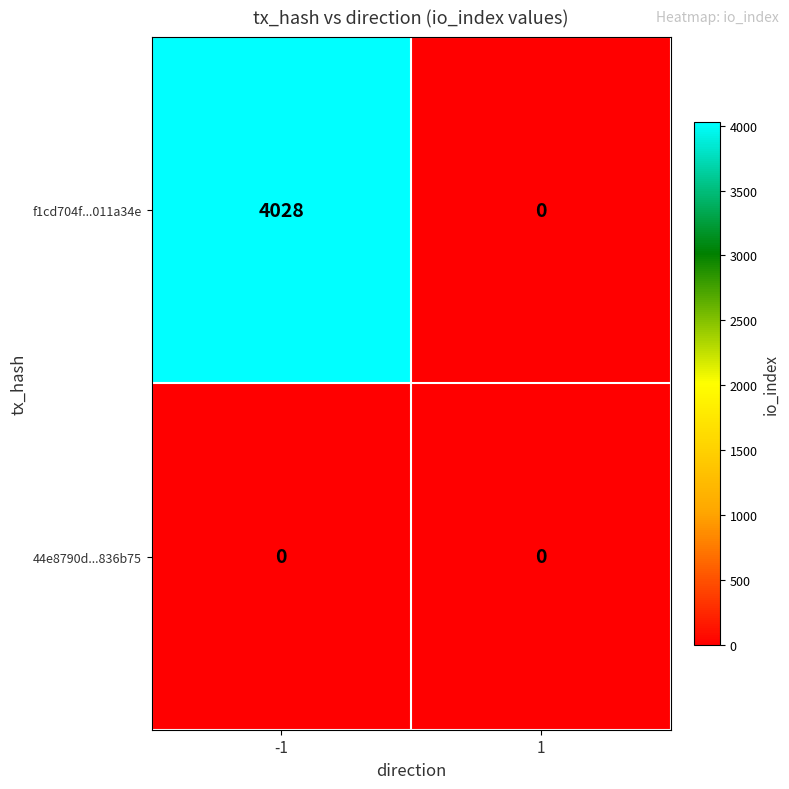

Reading right to left, extract all data points from this chart.

f1cd704f...011a34e: 1=0	-1=4028
44e8790d...836b75: 1=0	-1=0